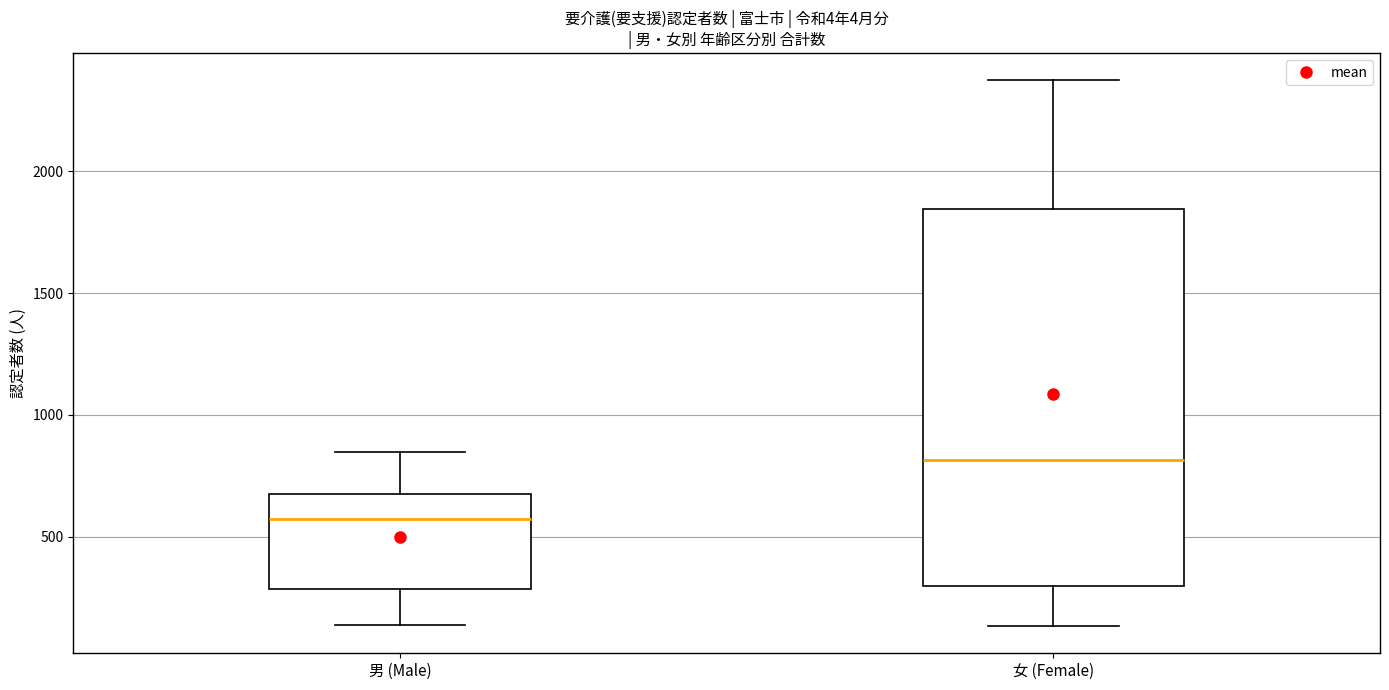

Reading left to right, read every box against the y-axis: the position of its median line, the range the box covers, and the ends of its whiskers. The values are not printed on the chart, so give them approximately, as read against the axis.

男 (Male): median 600, box 300 to 700, whiskers 150 to 850
女 (Female): median 800, box 300 to 1850, whiskers 150 to 2350